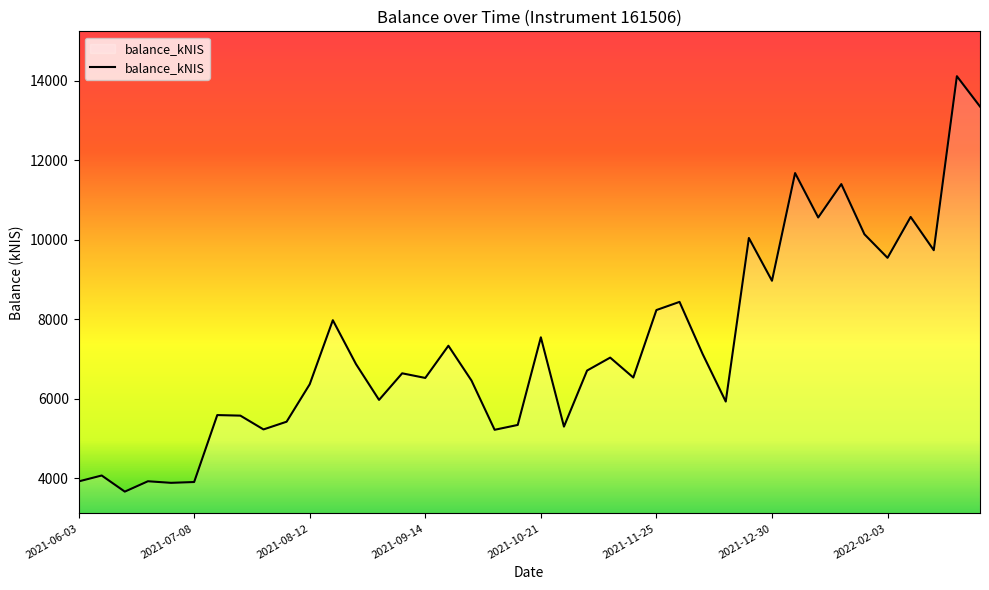

What is the smallest value displayed?

3659.1